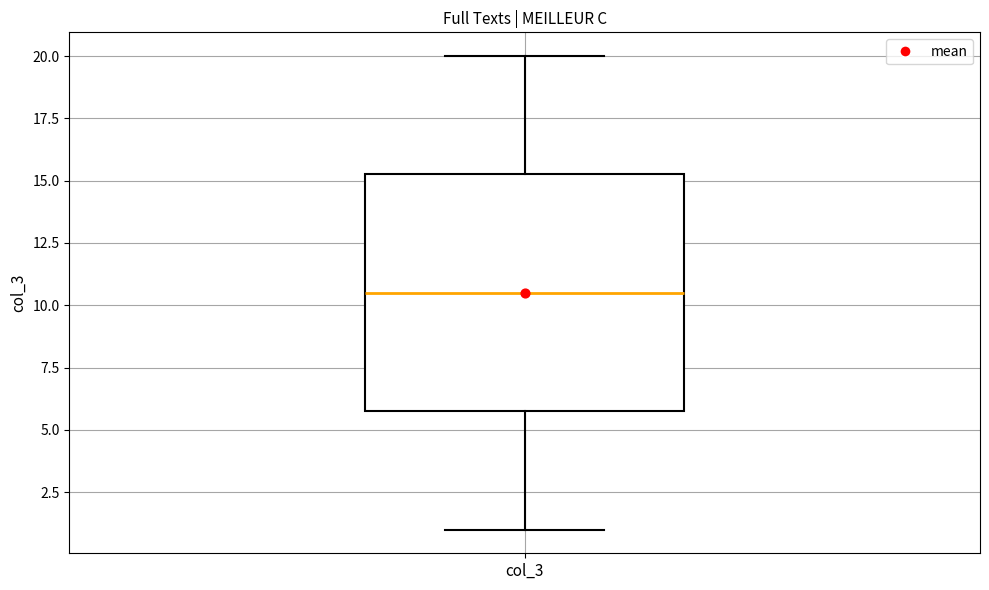

Where is the lower edge of the box for col_3 on the y-axis? The values are not printed on the chart, so give them approximately, as read against the axis.

6.0